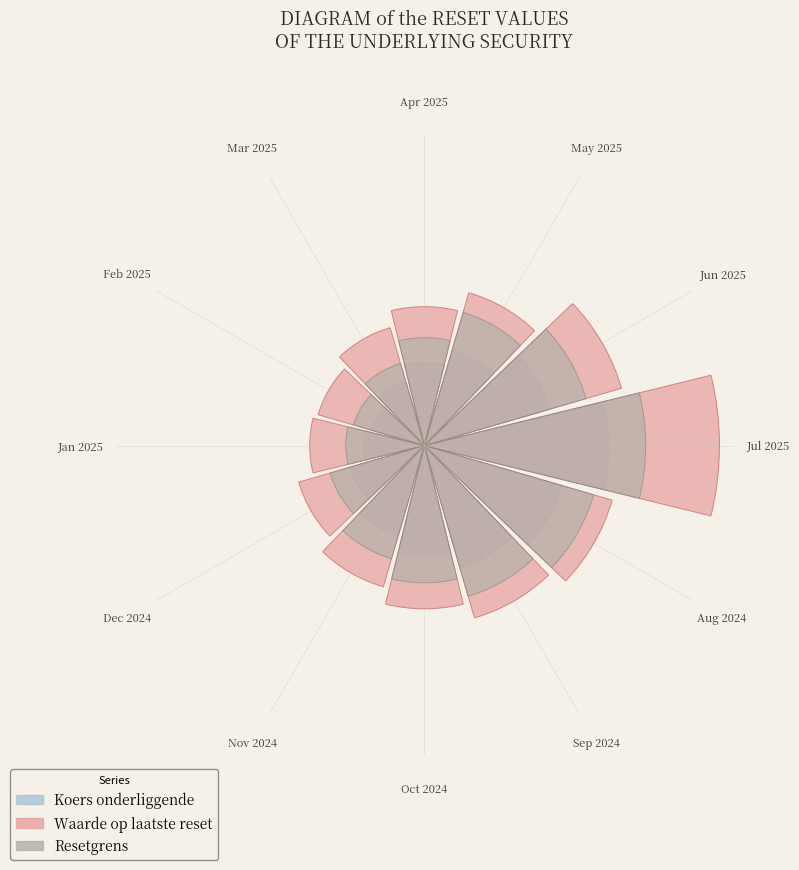

Which series has the largest range (max minus min)?

Waarde op laatste reset